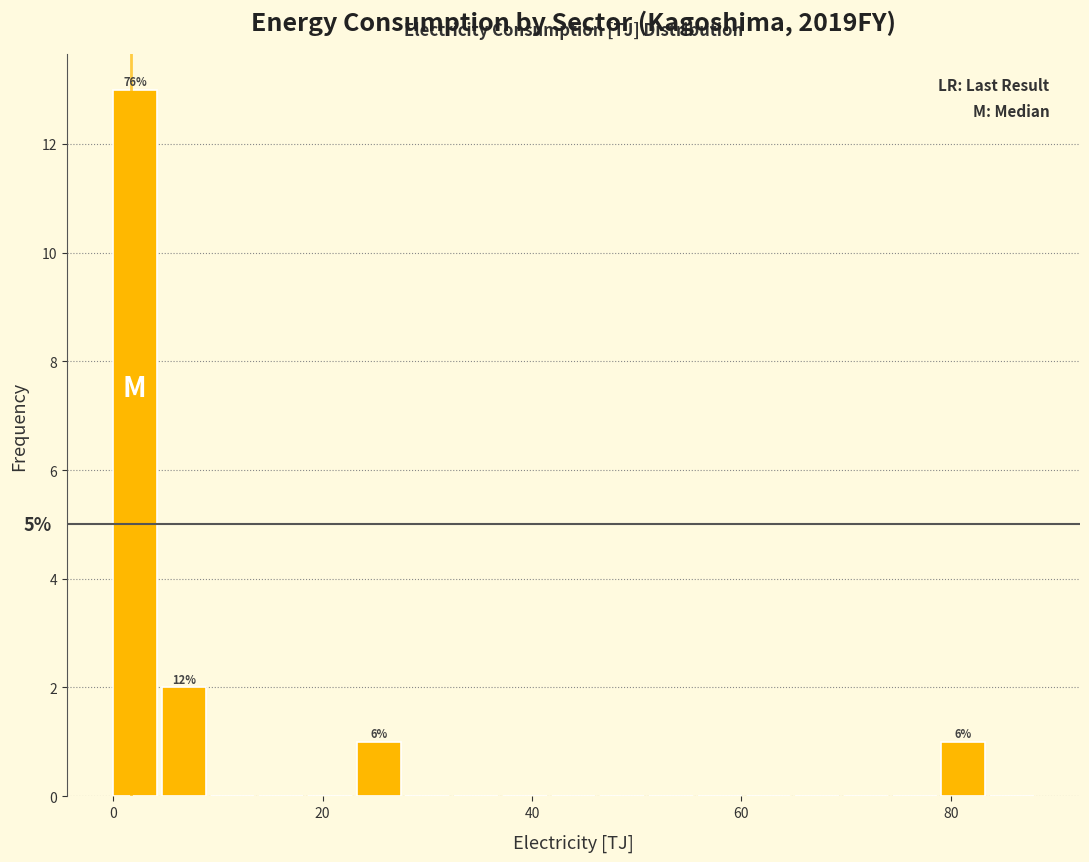

Read against the x-axis, roughly where is the centre of the tallest bar?

2